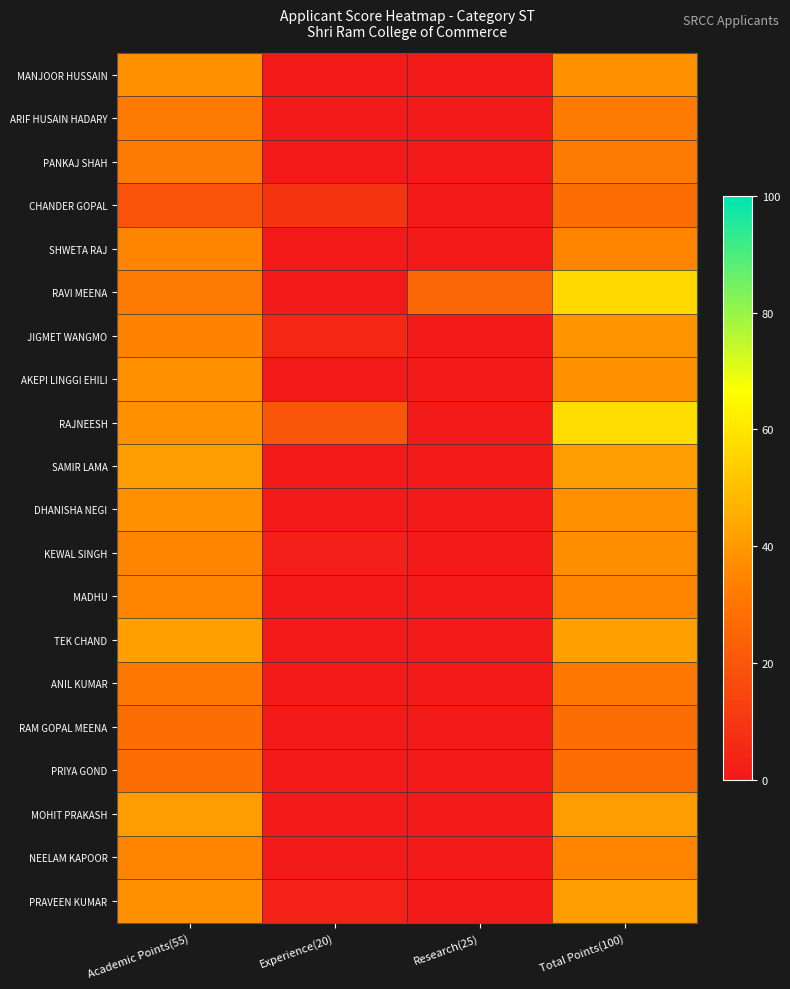

Which series changed the most between Academic Points(55) and Total Points(100)?

RAVI MEENA